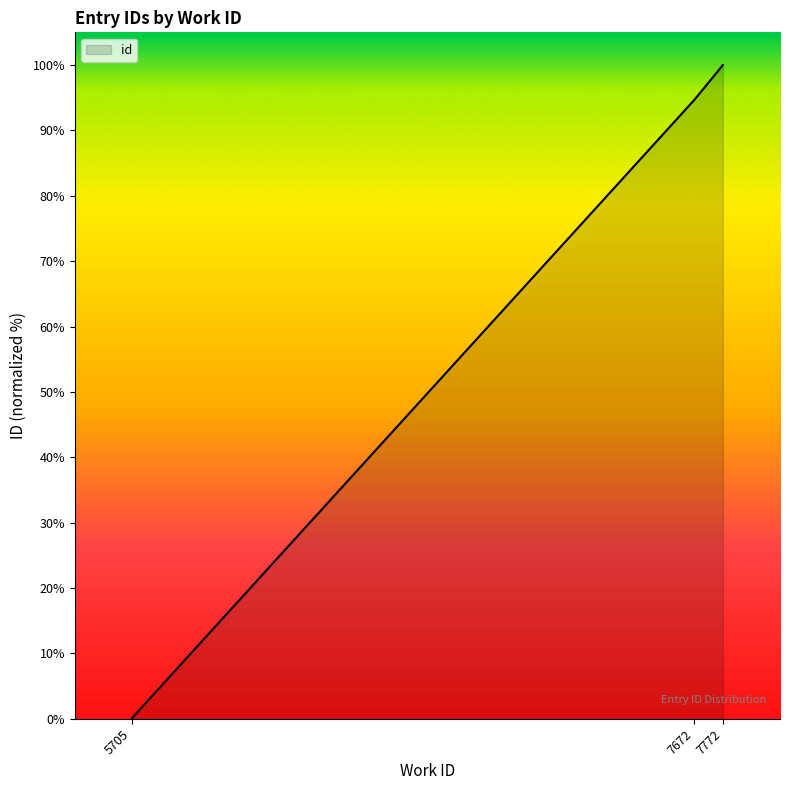

At which category does the chart reach its minimum across all series?

5705